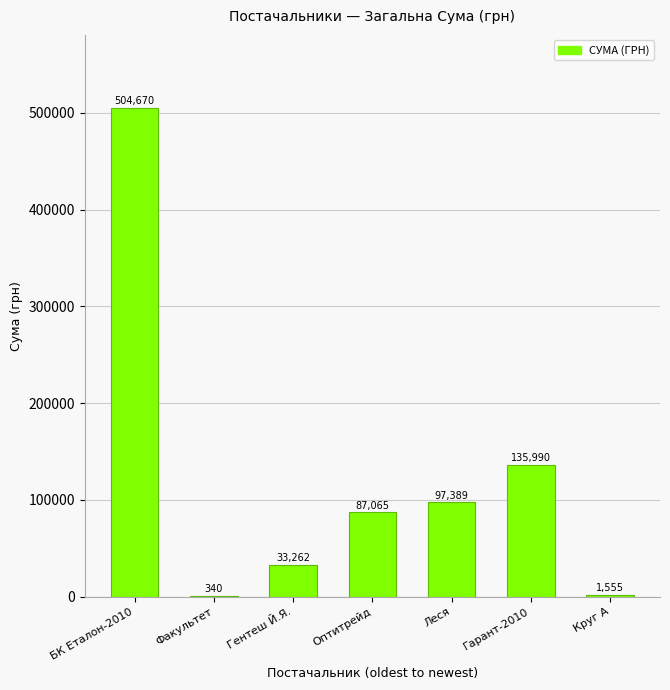

Count the number of data series in this chart.

1